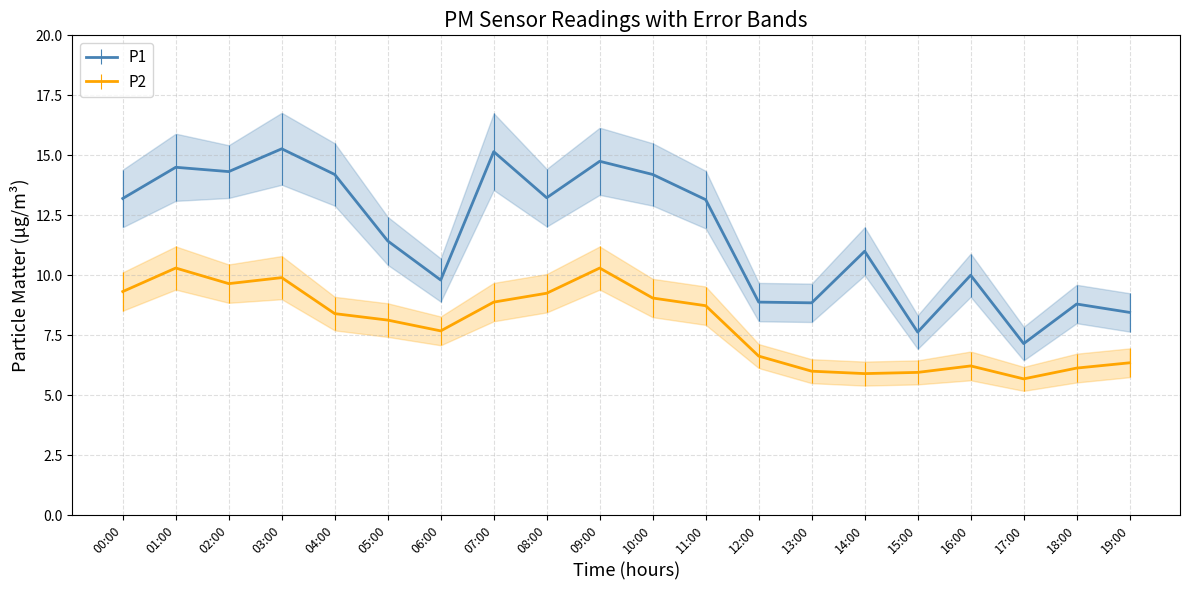

Rank the series at 17:00 from lowest to highest value.

P2, P1